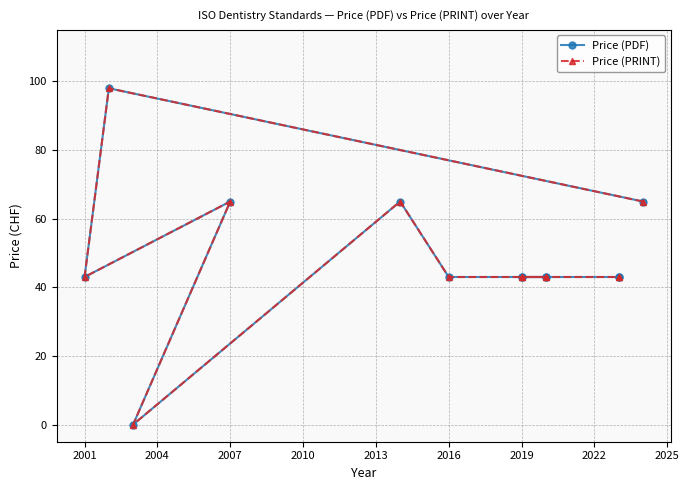

True or false: Price (PRINT) and Price (PDF) intersect in this chart.

False